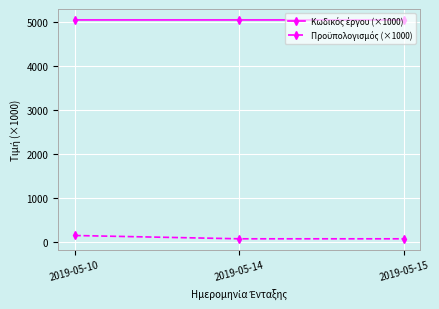

What is the spread (max minus min) of values at 2019-05-10?

4894.9